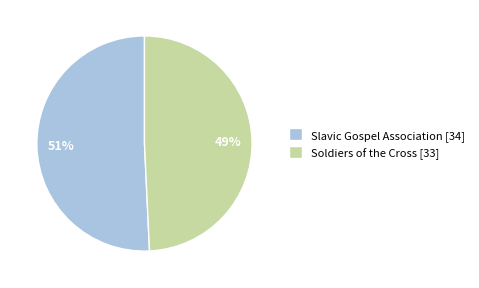

Combined, do Soldiers of the Cross [33] and Slavic Gospel Association [34] account for over 50%?

Yes